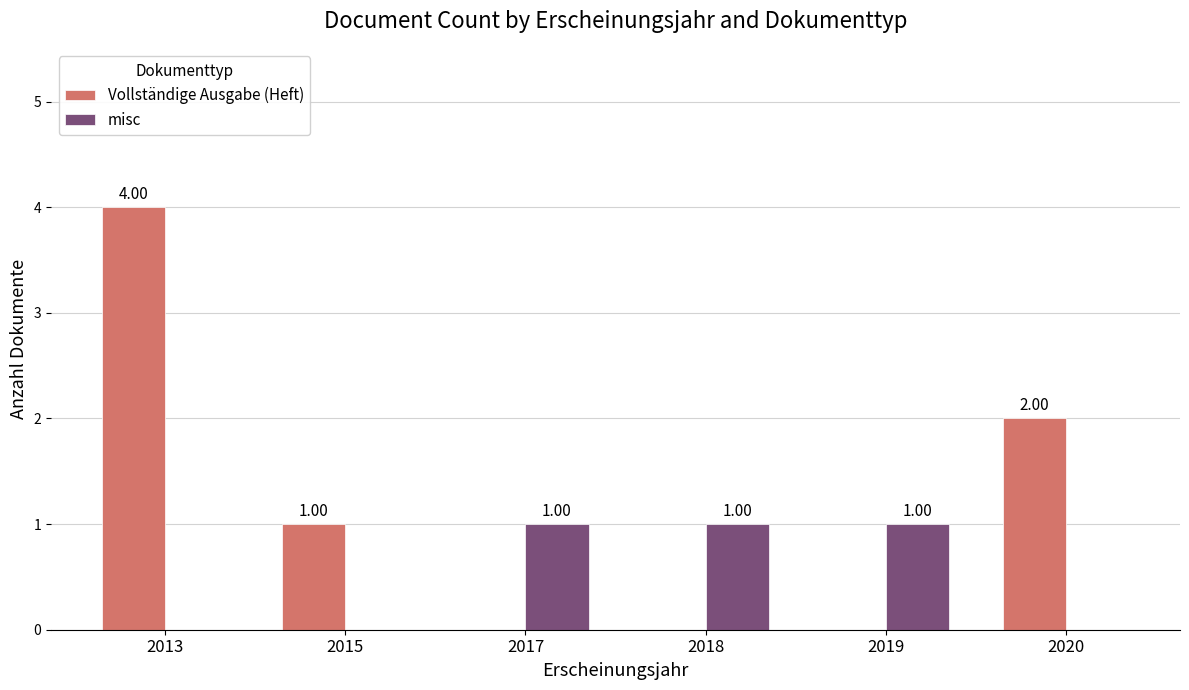

What is the greatest value displayed?

4